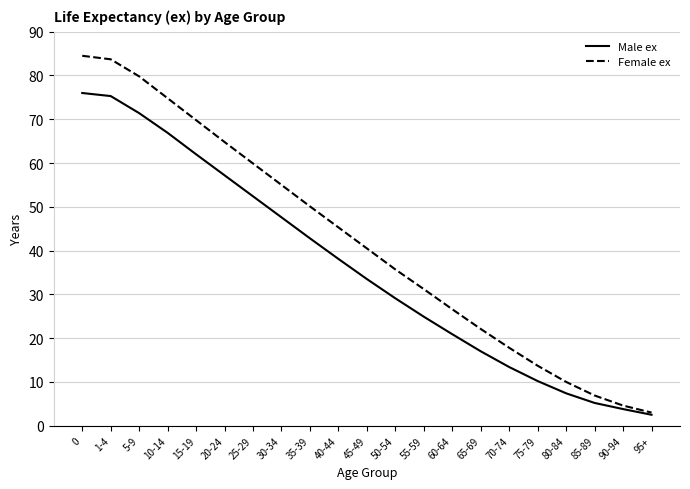

Is it true that Female ex equals 44.6 at 0?

False